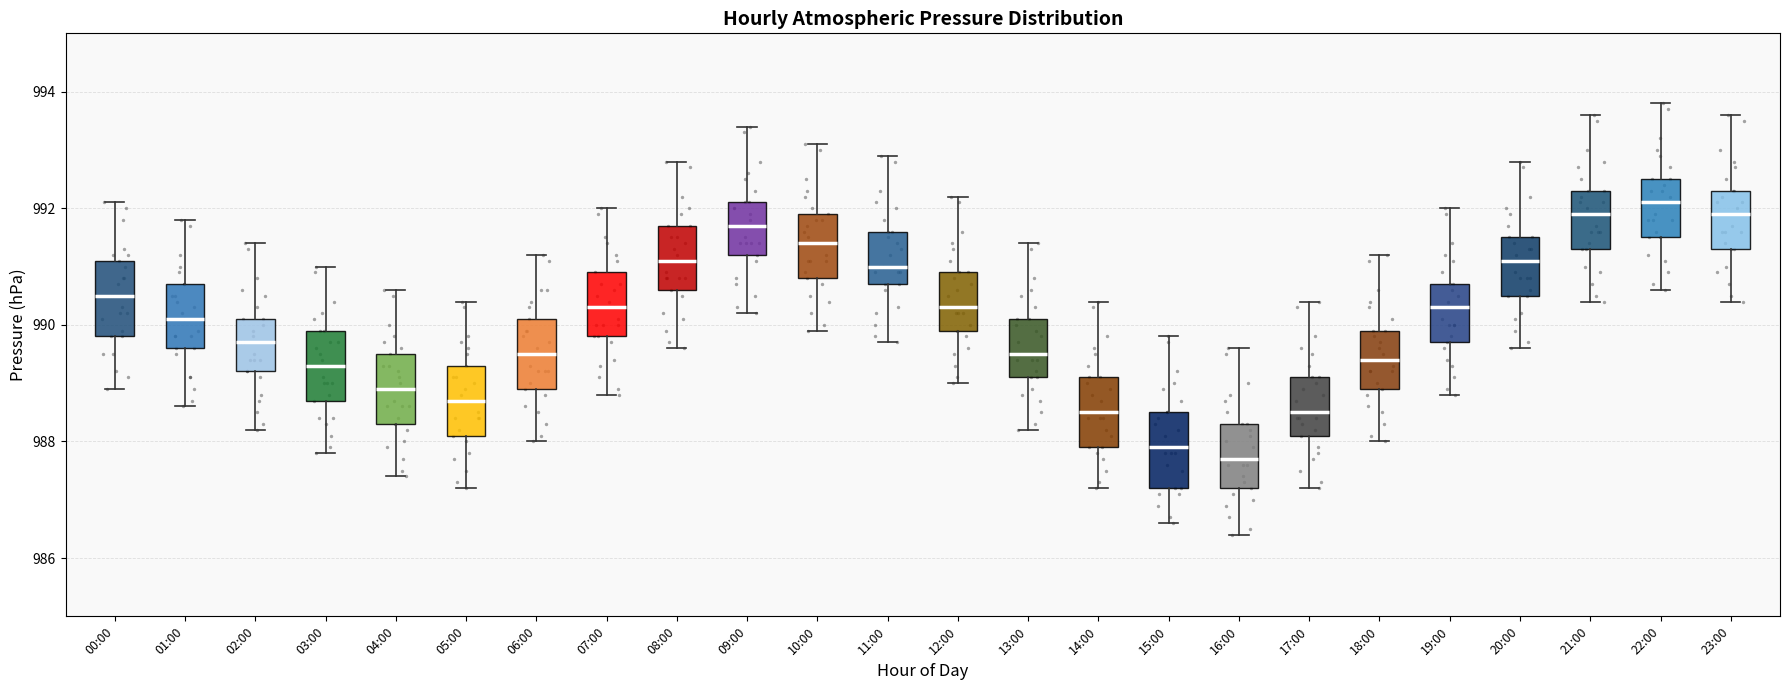

Reading left to right, transcribe this box plot: for each box, give where its median line is, the range the box spans, and where its two whiskers end, as read against the y-axis. The values are not printed on the chart, so give them approximately, as read against the axis.

00:00: median 990.6, box 989.8 to 991.2, whiskers 989.0 to 992.2
01:00: median 990.2, box 989.6 to 990.8, whiskers 988.6 to 991.8
02:00: median 989.8, box 989.2 to 990.2, whiskers 988.2 to 991.4
03:00: median 989.4, box 988.8 to 990.0, whiskers 987.8 to 991.0
04:00: median 989.0, box 988.4 to 989.6, whiskers 987.4 to 990.6
05:00: median 988.8, box 988.2 to 989.4, whiskers 987.2 to 990.4
06:00: median 989.6, box 989.0 to 990.2, whiskers 988.0 to 991.2
07:00: median 990.4, box 989.8 to 991.0, whiskers 988.8 to 992.0
08:00: median 991.2, box 990.6 to 991.8, whiskers 989.6 to 992.8
09:00: median 991.8, box 991.2 to 992.2, whiskers 990.2 to 993.4
10:00: median 991.4, box 990.8 to 992.0, whiskers 990.0 to 993.2
11:00: median 991.0, box 990.8 to 991.6, whiskers 989.8 to 993.0
12:00: median 990.4, box 990.0 to 991.0, whiskers 989.0 to 992.2
13:00: median 989.6, box 989.2 to 990.2, whiskers 988.2 to 991.4
14:00: median 988.6, box 988.0 to 989.2, whiskers 987.2 to 990.4
15:00: median 988.0, box 987.2 to 988.6, whiskers 986.6 to 989.8
16:00: median 987.8, box 987.2 to 988.4, whiskers 986.4 to 989.6
17:00: median 988.6, box 988.2 to 989.2, whiskers 987.2 to 990.4
18:00: median 989.4, box 989.0 to 990.0, whiskers 988.0 to 991.2
19:00: median 990.4, box 989.8 to 990.8, whiskers 988.8 to 992.0
20:00: median 991.2, box 990.6 to 991.6, whiskers 989.6 to 992.8
21:00: median 992.0, box 991.4 to 992.4, whiskers 990.4 to 993.6
22:00: median 992.2, box 991.6 to 992.6, whiskers 990.6 to 993.8
23:00: median 992.0, box 991.4 to 992.4, whiskers 990.4 to 993.6